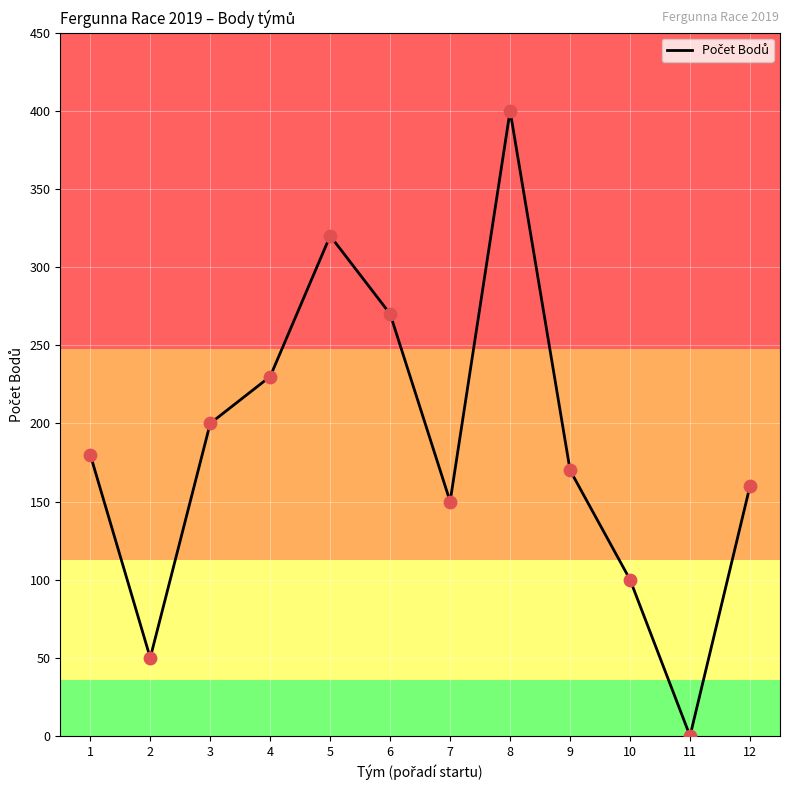

Approximately how many times larger is the value at 7 compared to 12?

0.9